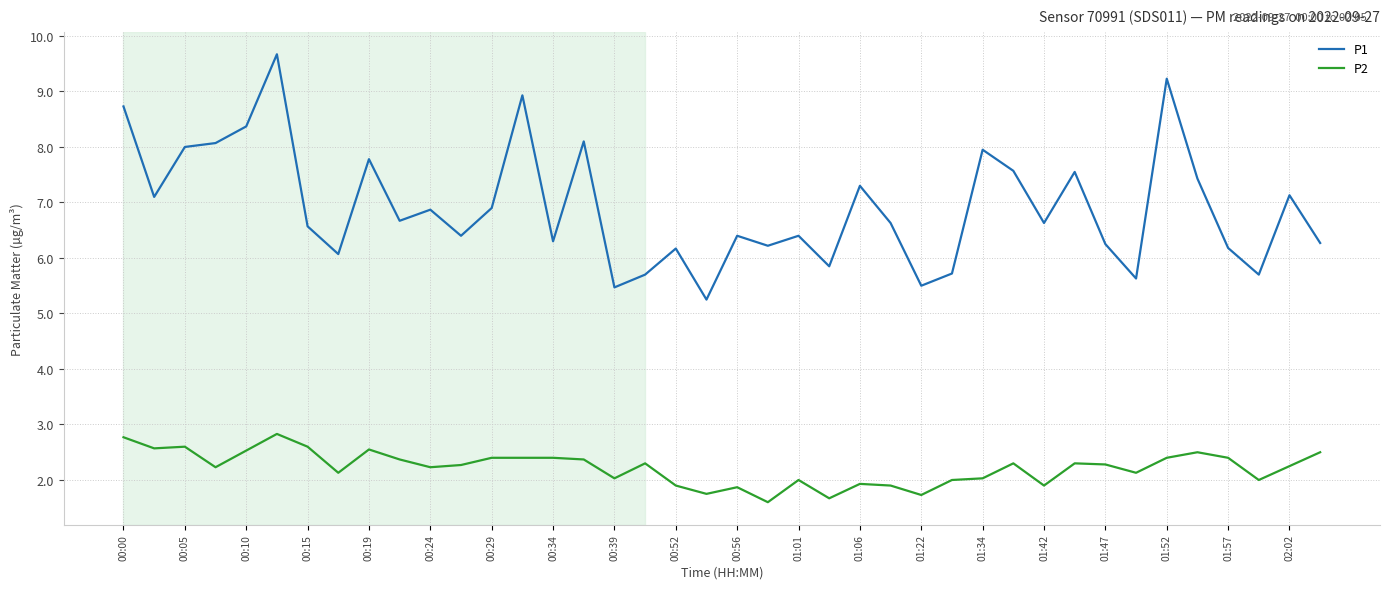

What is the difference between the maximum and minimum values in the P2 series?

1.2